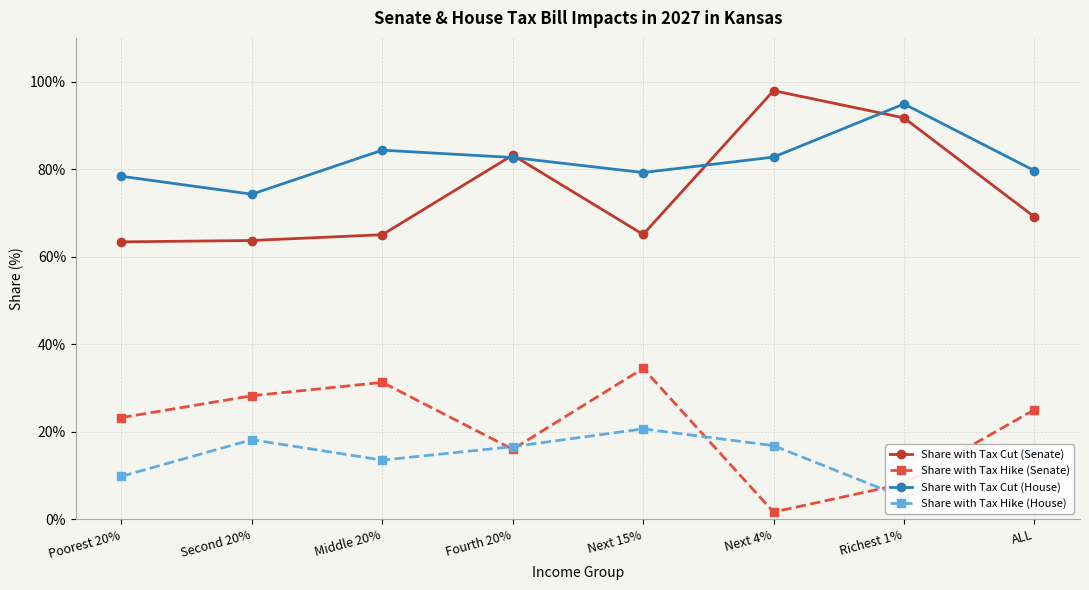

At which category does Share with Tax Cut (Senate) reach its first local peak?

Fourth 20%